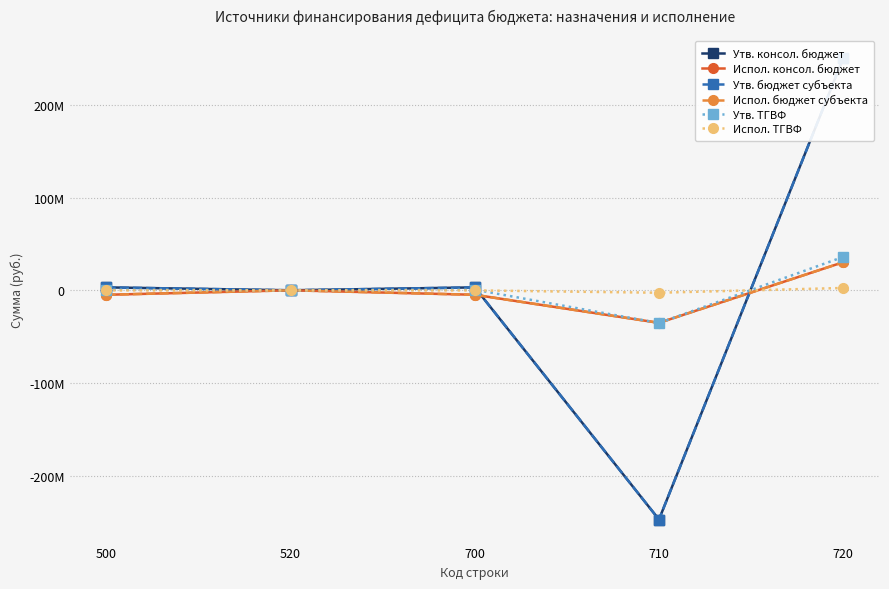

How many lines are shown in the chart?

6